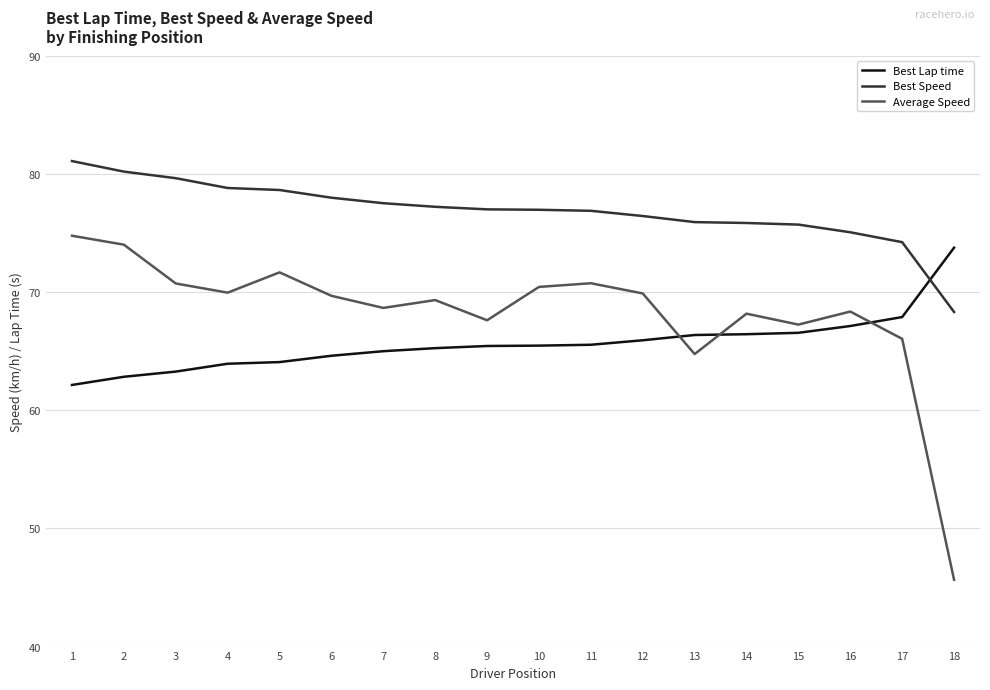

True or false: Average Speed and Best Speed cross at least once.

False